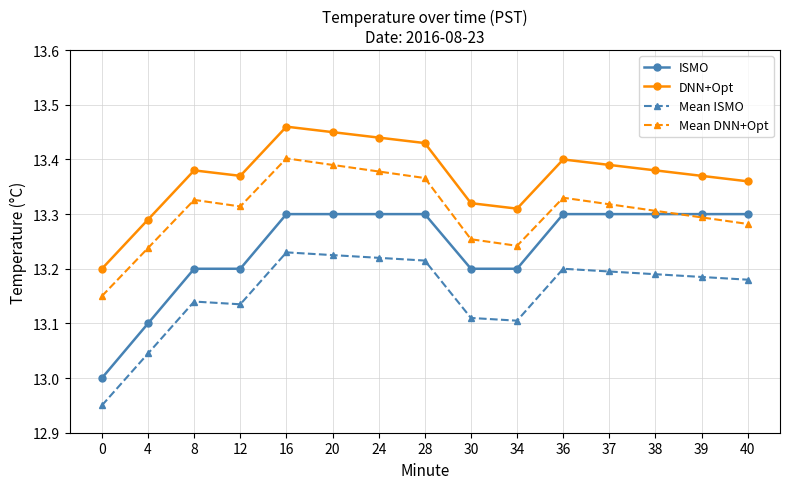

Which series has the largest total across all categories?

DNN+Opt